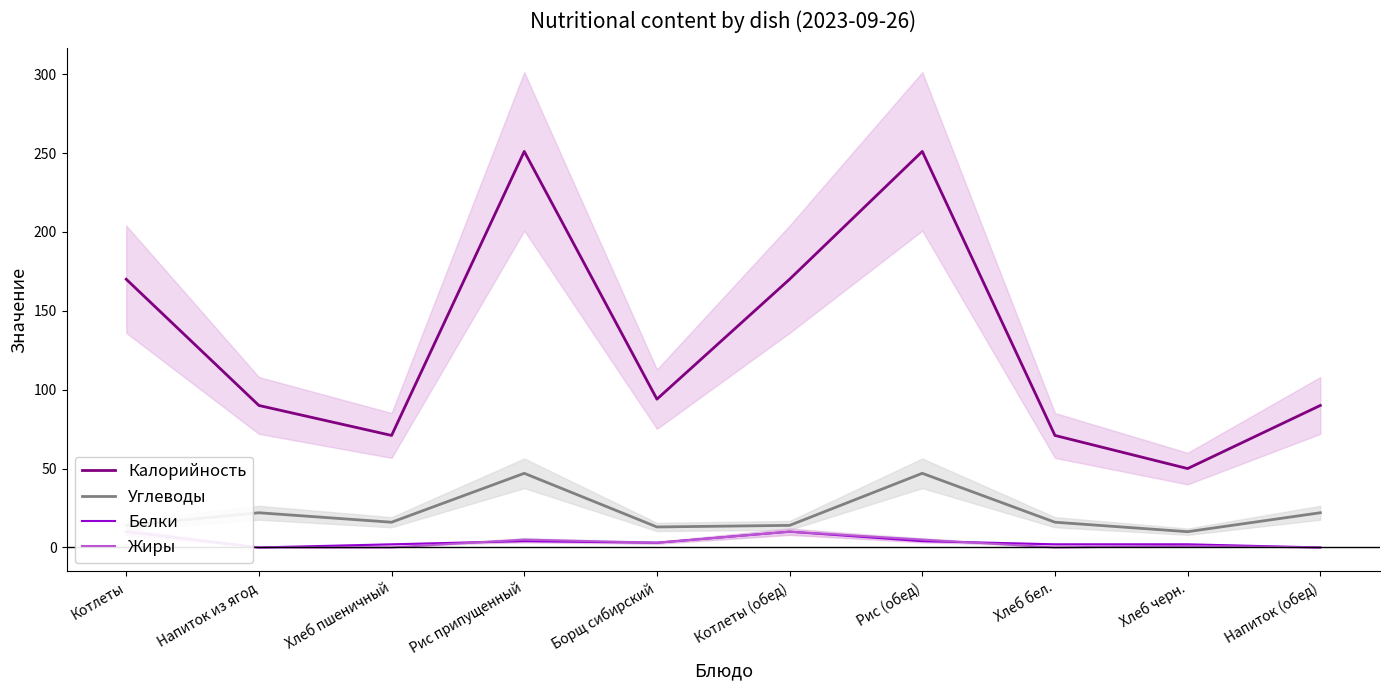

List the labels in order of Белки value, largest first.

Котлеты, Котлеты (обед), Рис припущенный, Рис (обед), Борщ сибирский, Хлеб пшеничный, Хлеб бел., Хлеб черн., Напиток из ягод, Напиток (обед)